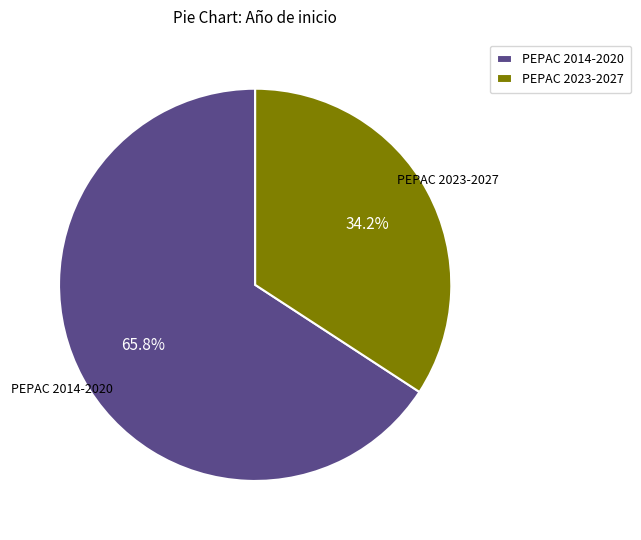

What percentage is NOT represented by PEPAC 2014-2020?

34.2%